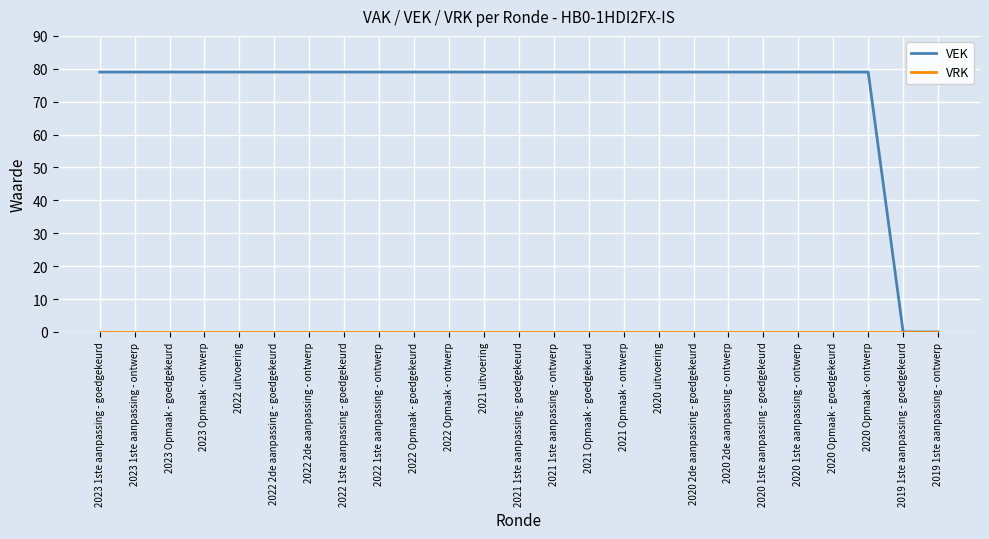

What is the total value across all series at 2022 Opmaak - goedgekeurd?

79